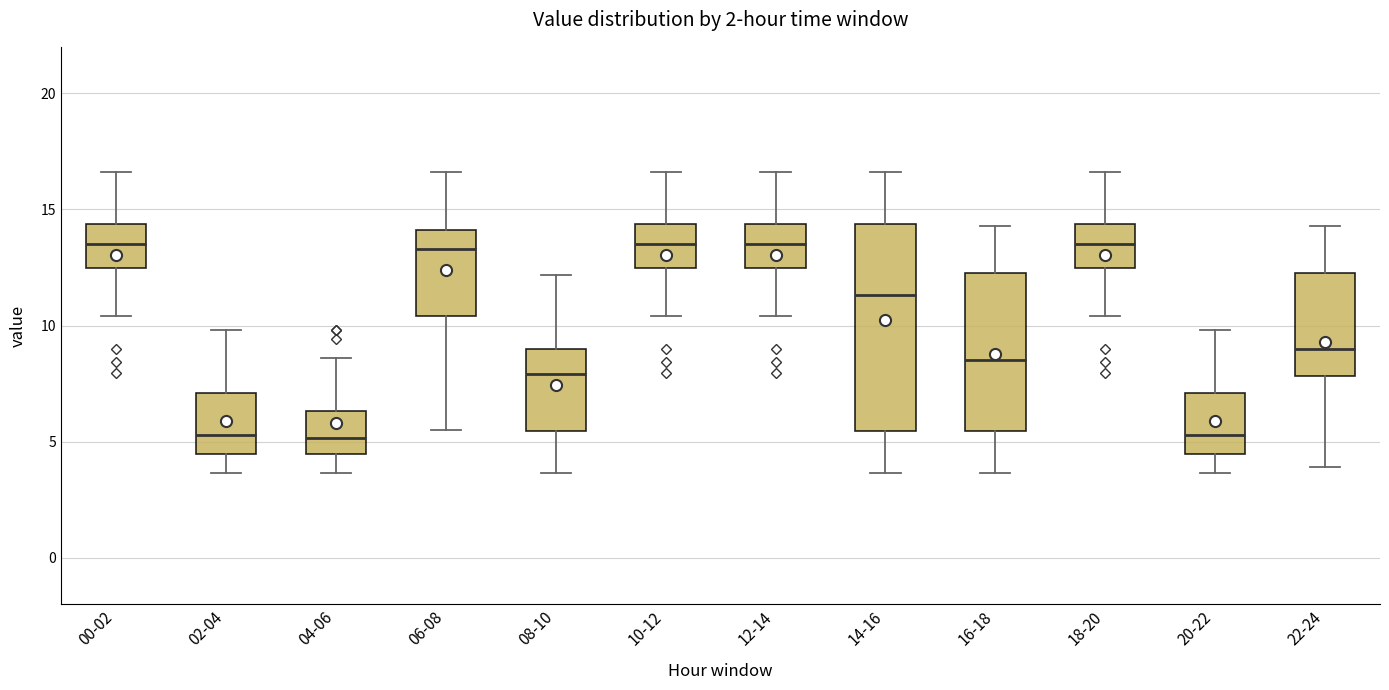

Reading left to right, transcribe this box plot: for each box, give where its median line is, the range the box spans, and where its two whiskers end, as read against the y-axis. The values are not printed on the chart, so give them approximately, as read against the axis.

00-02: median 13.5, box 12.5 to 14.5, whiskers 10.5 to 16.5
02-04: median 5.5, box 4.5 to 7.0, whiskers 3.5 to 10.0
04-06: median 5.0, box 4.5 to 6.5, whiskers 3.5 to 8.5
06-08: median 13.5, box 10.5 to 14.0, whiskers 5.5 to 16.5
08-10: median 8.0, box 5.5 to 9.0, whiskers 3.5 to 12.0
10-12: median 13.5, box 12.5 to 14.5, whiskers 10.5 to 16.5
12-14: median 13.5, box 12.5 to 14.5, whiskers 10.5 to 16.5
14-16: median 11.5, box 5.5 to 14.5, whiskers 3.5 to 16.5
16-18: median 8.5, box 5.5 to 12.5, whiskers 3.5 to 14.5
18-20: median 13.5, box 12.5 to 14.5, whiskers 10.5 to 16.5
20-22: median 5.5, box 4.5 to 7.0, whiskers 3.5 to 10.0
22-24: median 9.0, box 8.0 to 12.5, whiskers 4.0 to 14.5